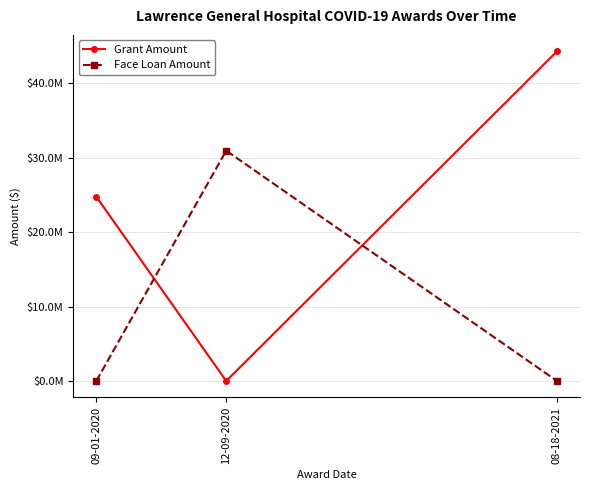

Reading right to left, transcribe all the data shown in this chart.

Grant Amount: 08-18-2021=44294191	12-09-2020=0	09-01-2020=24764616
Face Loan Amount: 08-18-2021=0	12-09-2020=30946581	09-01-2020=0